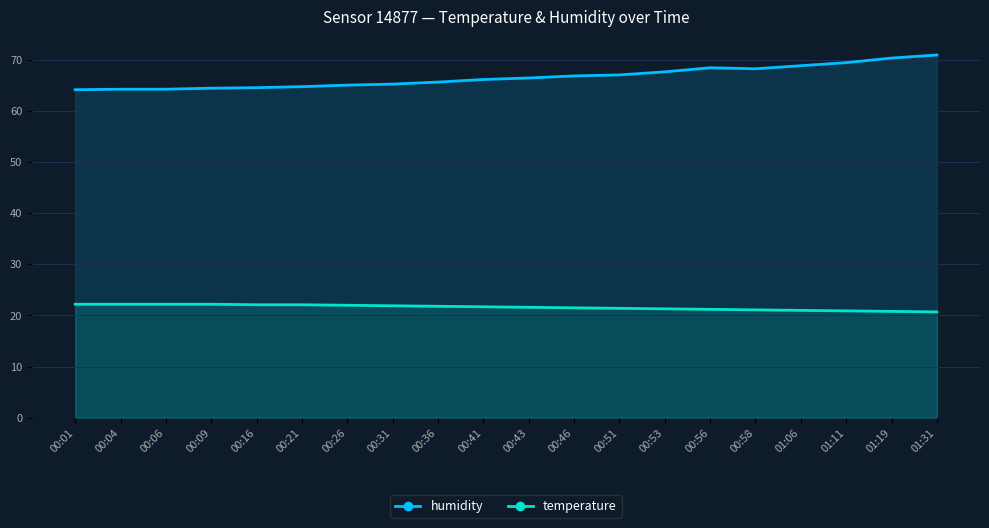

What is the difference between the maximum and minimum values in the humidity series?

6.8